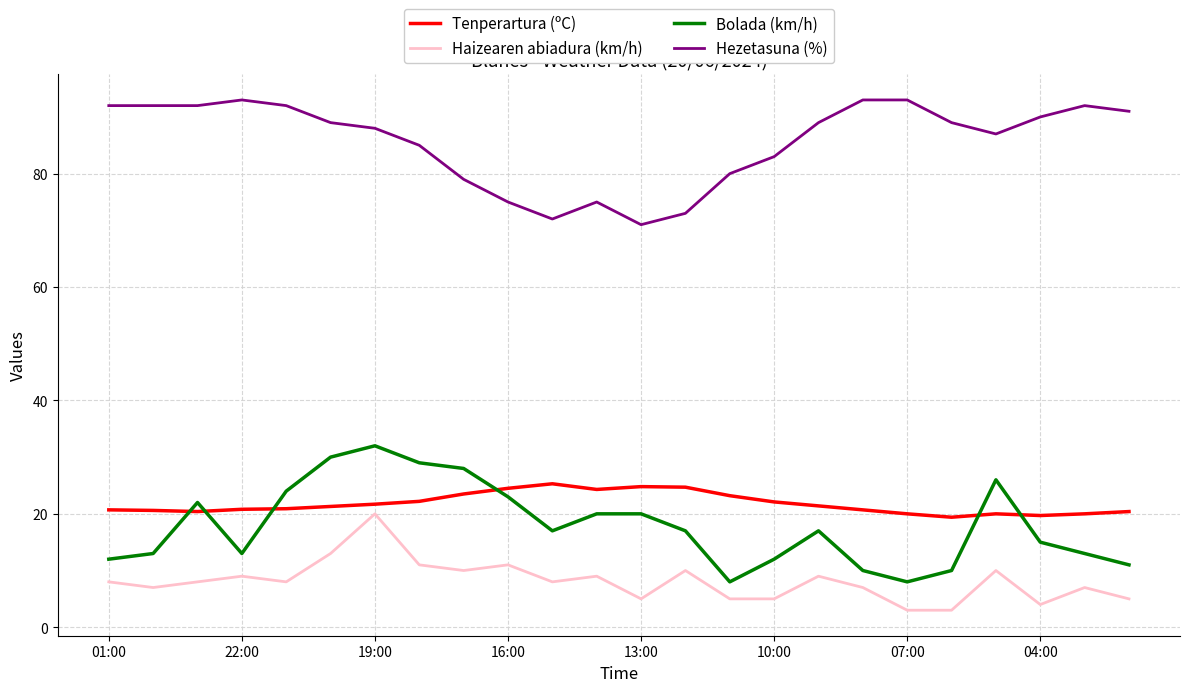

What is the difference between the maximum and minimum values in the Tenperartura (ºC) series?

5.9